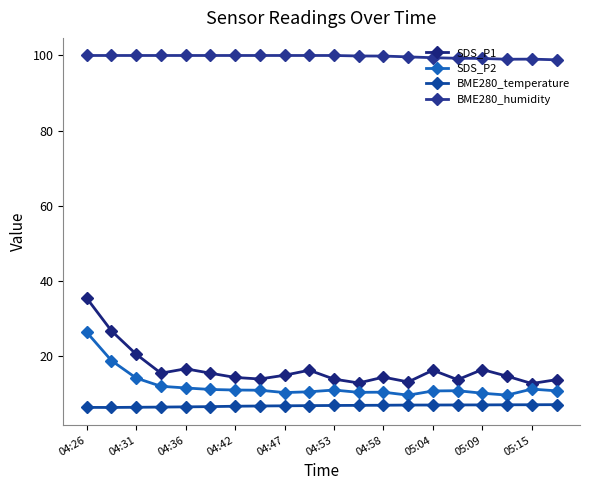

True or false: BME280_temperature and SDS_P1 intersect in this chart.

False